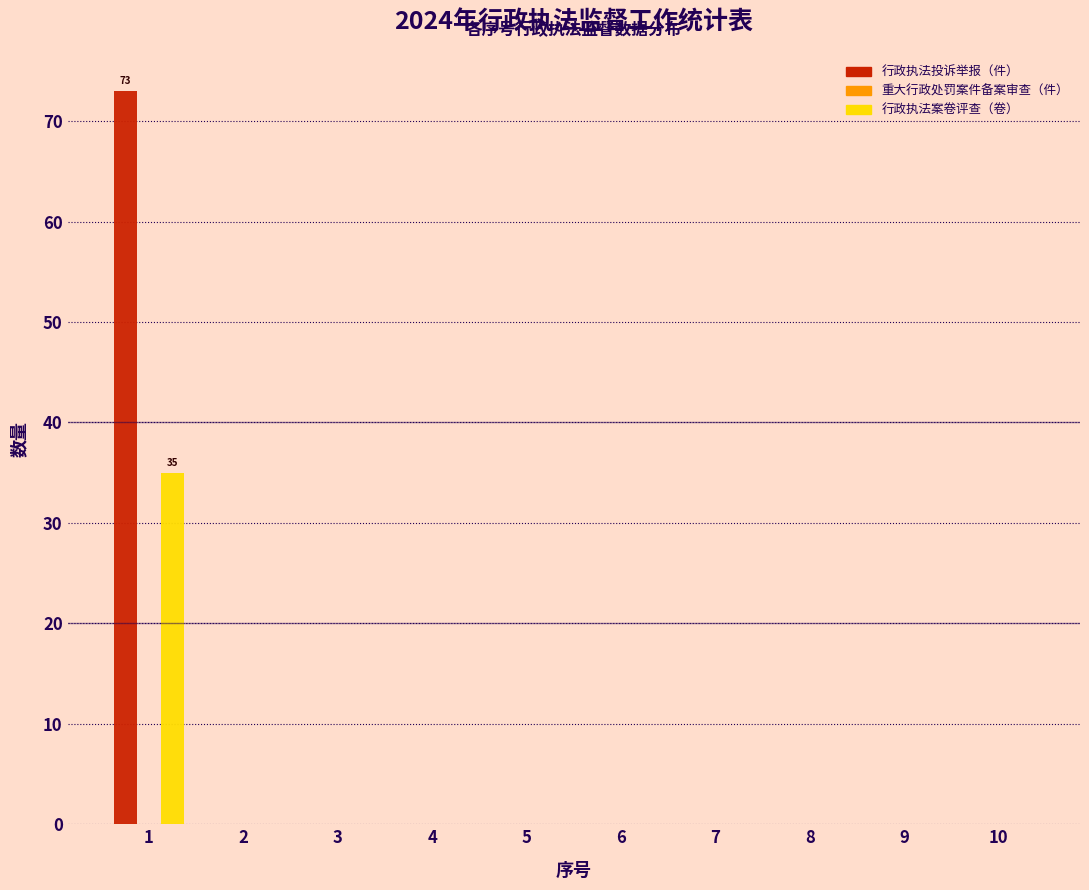

Reading left to right, what are all the values shown in this chart?

行政执法投诉举报（件）: 1=73	2=0	3=0	4=0	5=0	6=0	7=0	8=0	9=0	10=0
行政执法案卷评查（卷）: 1=35	2=0	3=0	4=0	5=0	6=0	7=0	8=0	9=0	10=0